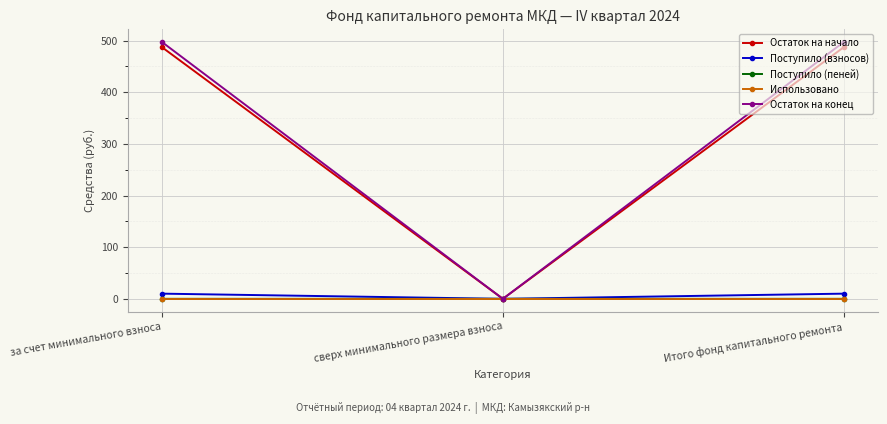

How many data points in Остаток на начало are above 486?

2